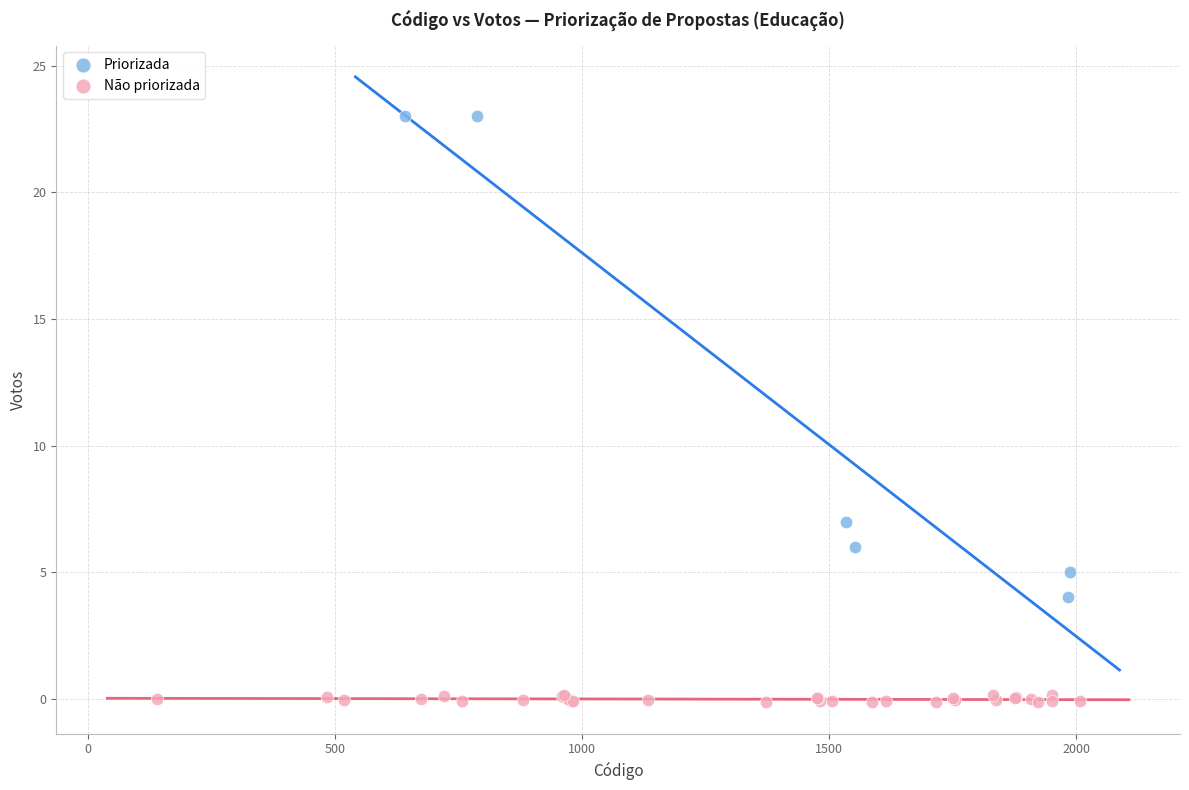

Which series has the widest spread of Y values?

Priorizada